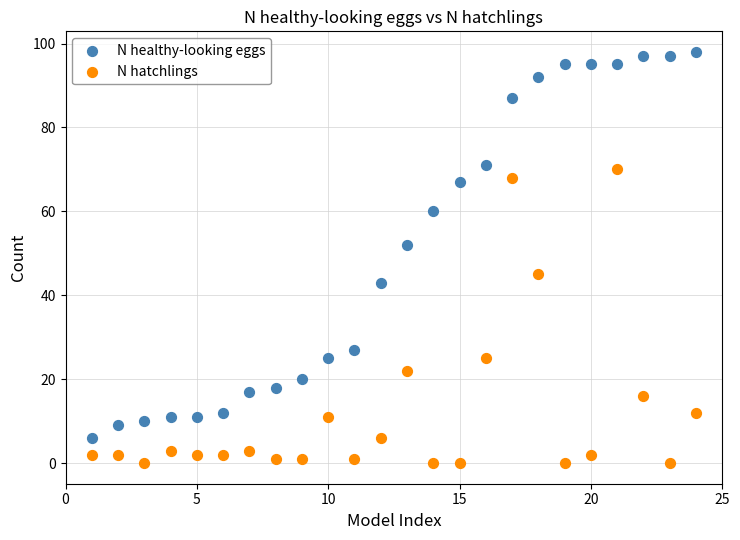

Which series reaches the maximum Y coordinate?

N healthy-looking eggs